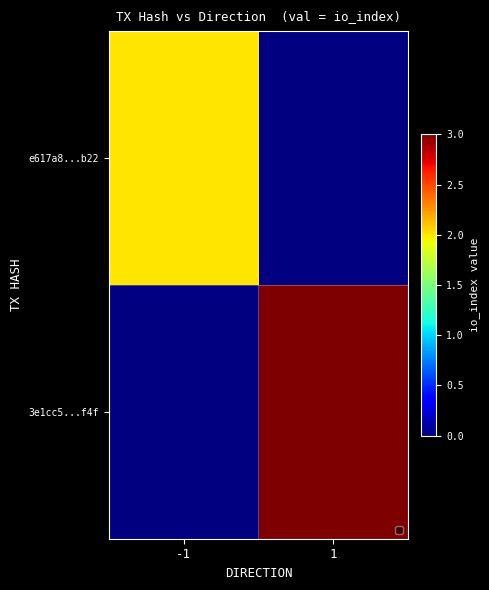

The value of e617a8...b22 at -1 is 2.0. True or false?

True